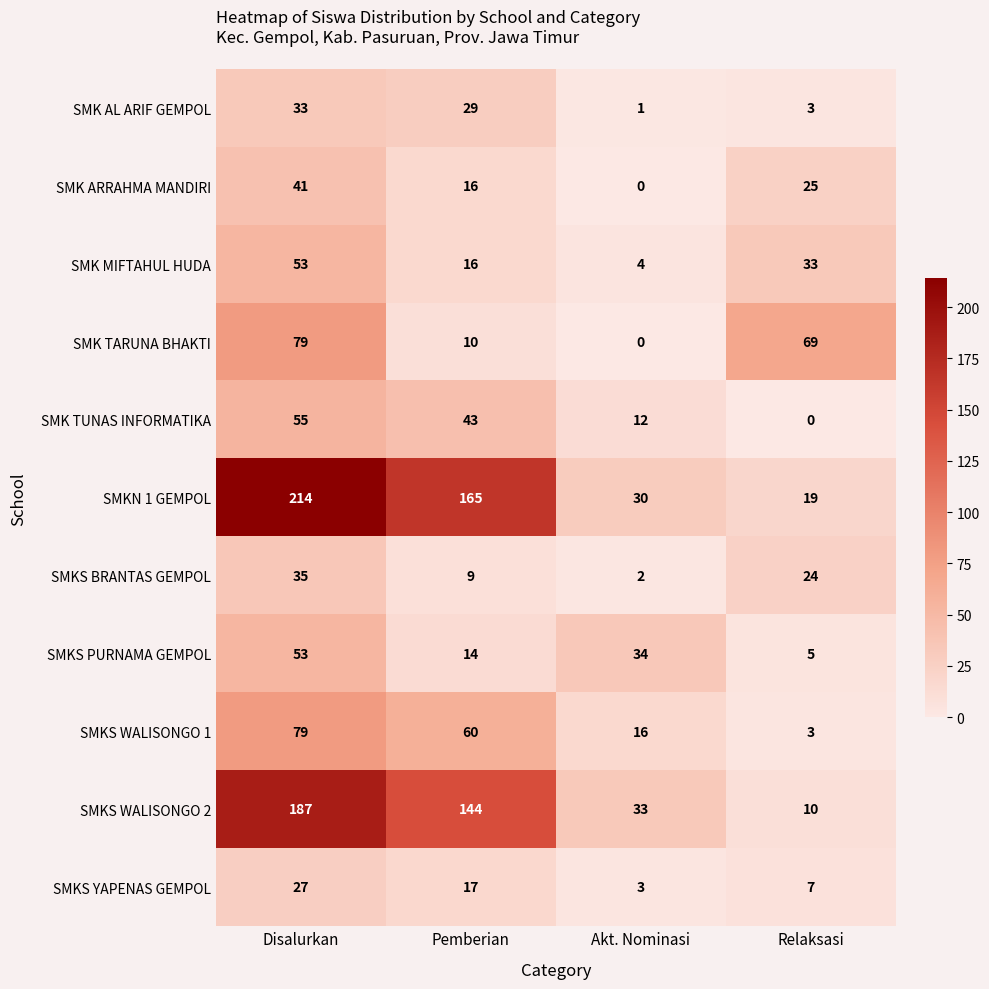

What is the sum of all SMK MIFTAHUL HUDA values?

106